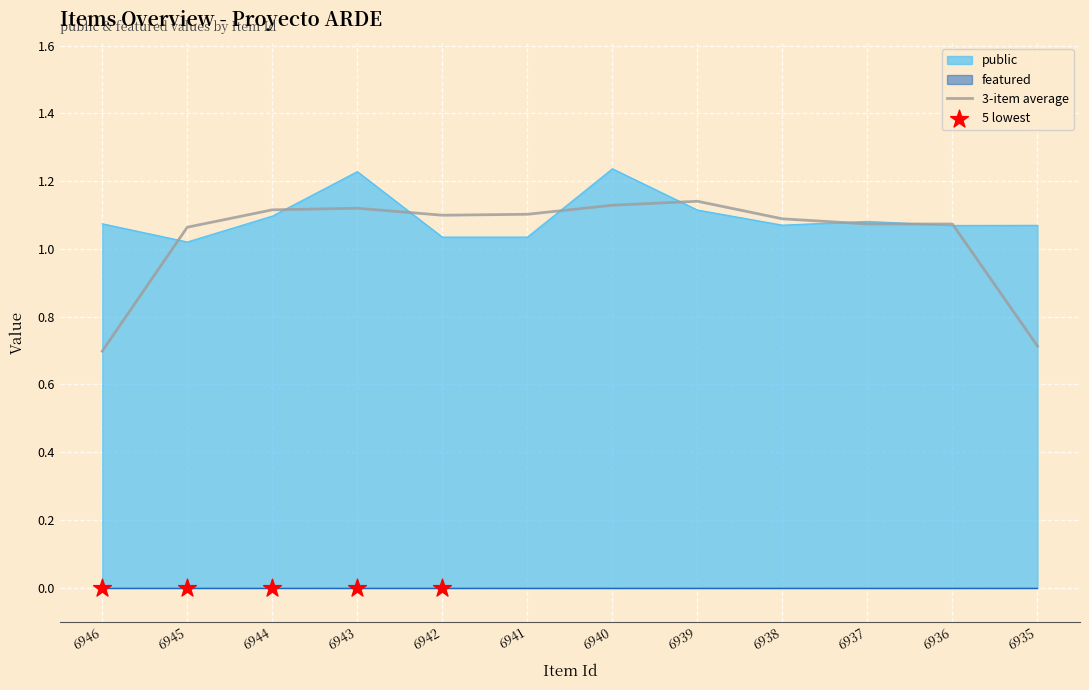

Which series contains the lowest Y value?

featured